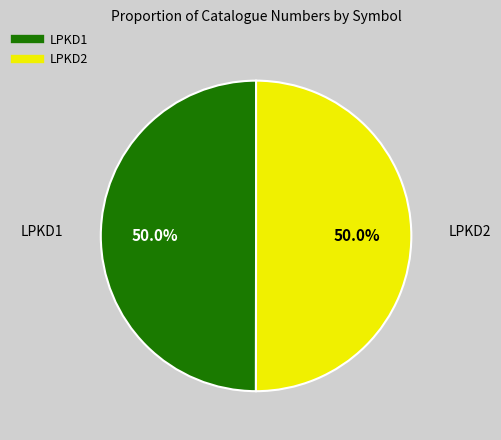

How much of the chart is everything except LPKD1?

50.0%